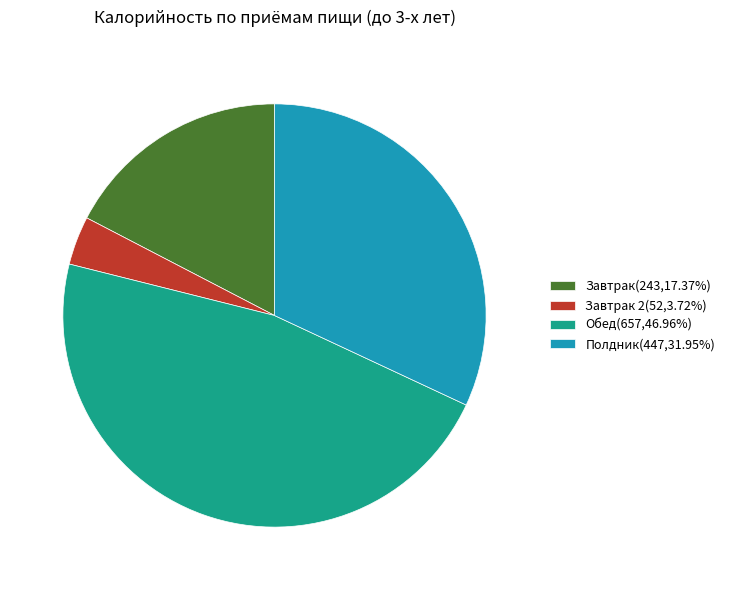

Is the sum of Полдник(447,31.95%) and Обед(657,46.96%) greater than half?

Yes